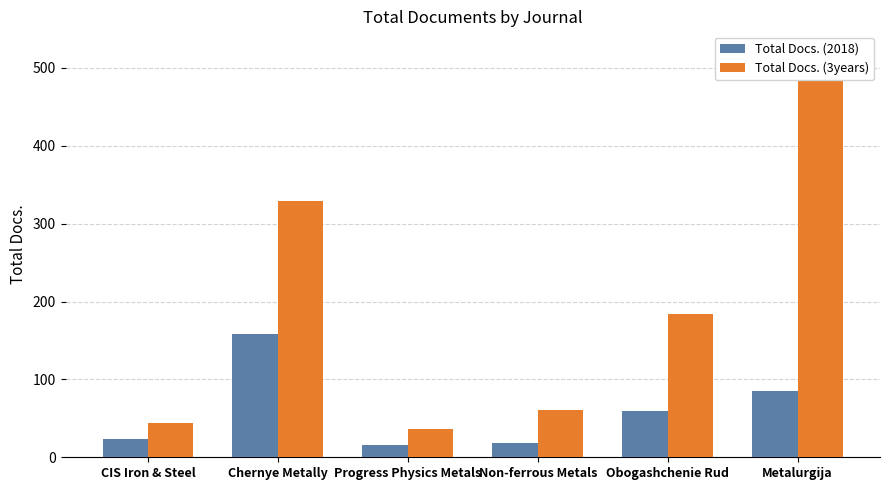

At how many categories does at least one series exceed 370?

1